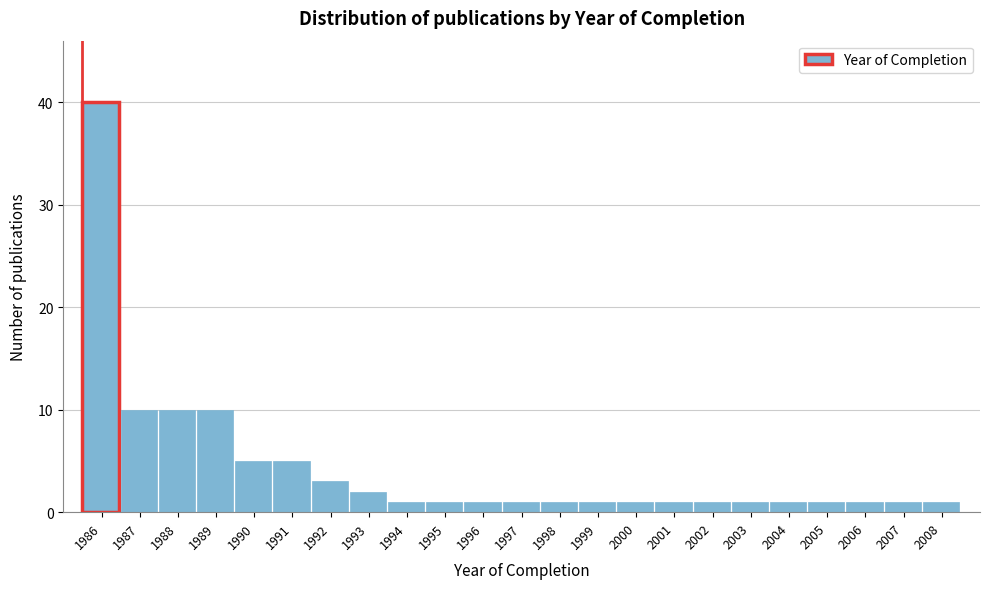

Reading left to right, extract all data points from this chart.

1986=40	1987=10	1988=10	1989=10	1990=5	1991=5	1992=3	1993=2	1994=1	1995=1	1996=1	1997=1	1998=1	1999=1	2000=1	2001=1	2002=1	2003=1	2004=1	2005=1	2006=1	2007=1	2008=1